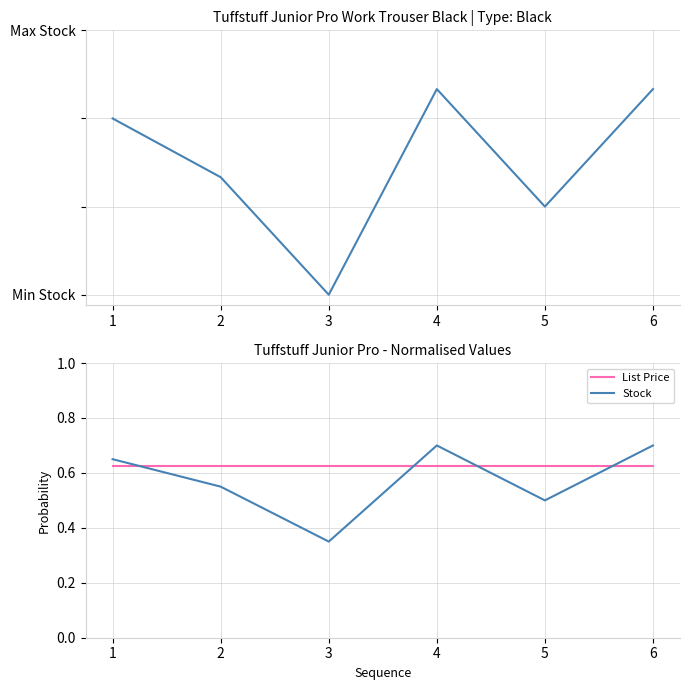

Is the value of Stock at 6 greater than the value of List Price at 2?

Yes